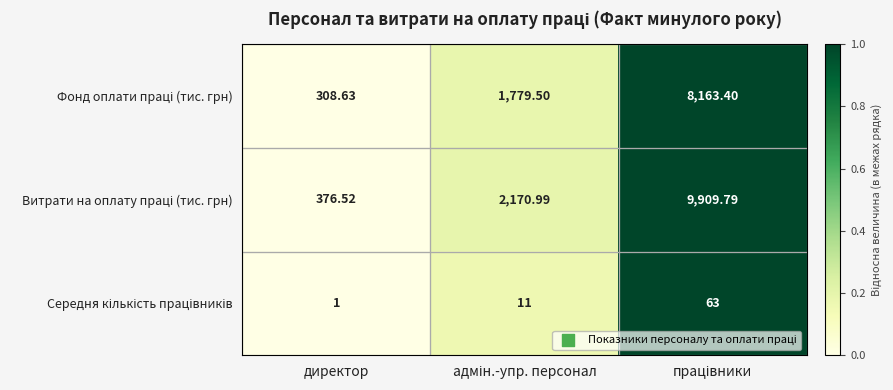

Which category has the lowest value across all series?

директор